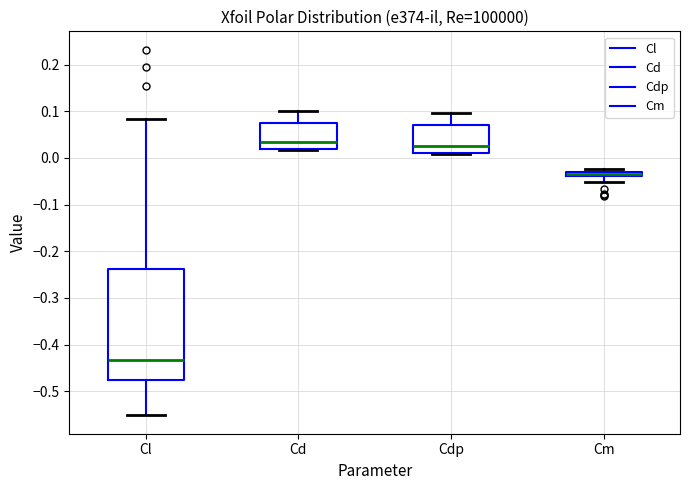

Comparing the boxes themselves (not the whiskers), which one is the tallest?

Cl